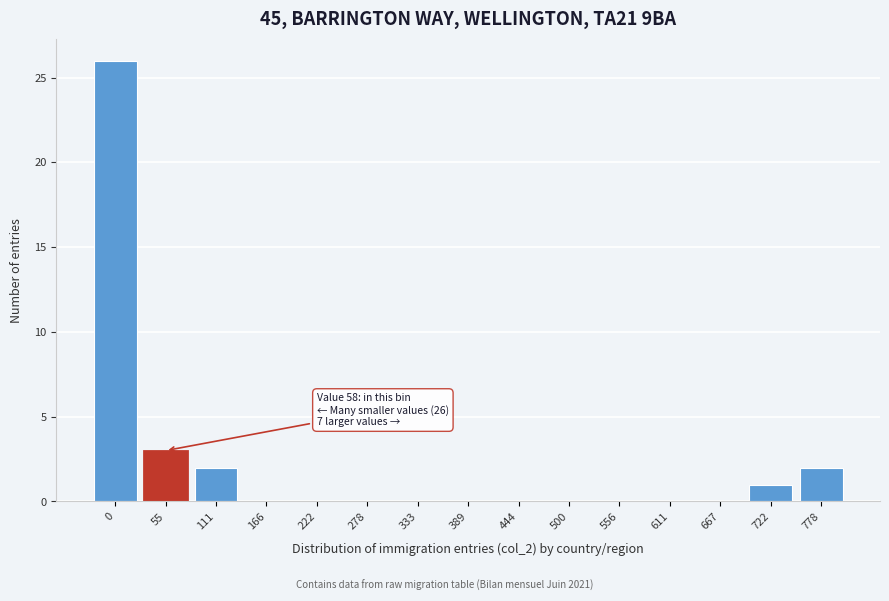

Reading left to right, extract all data points from this chart.

0=26	55=3	111=2	166=0	222=0	278=0	333=0	389=0	444=0	500=0	556=0	611=0	667=0	722=1	778=2